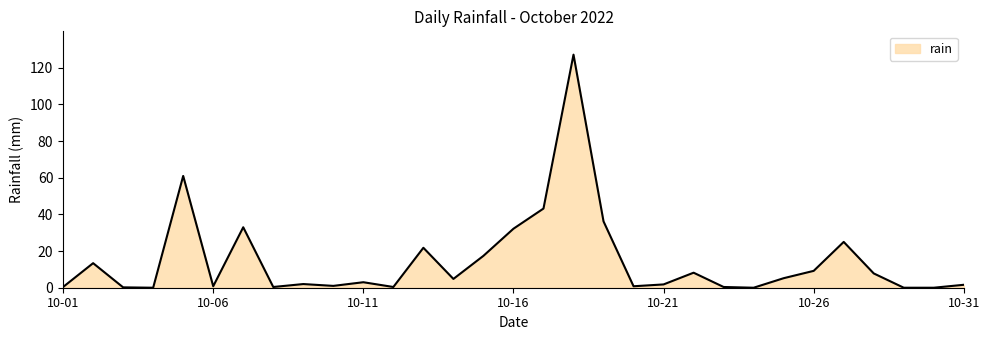

What is the maximum value shown in the chart?

127.2